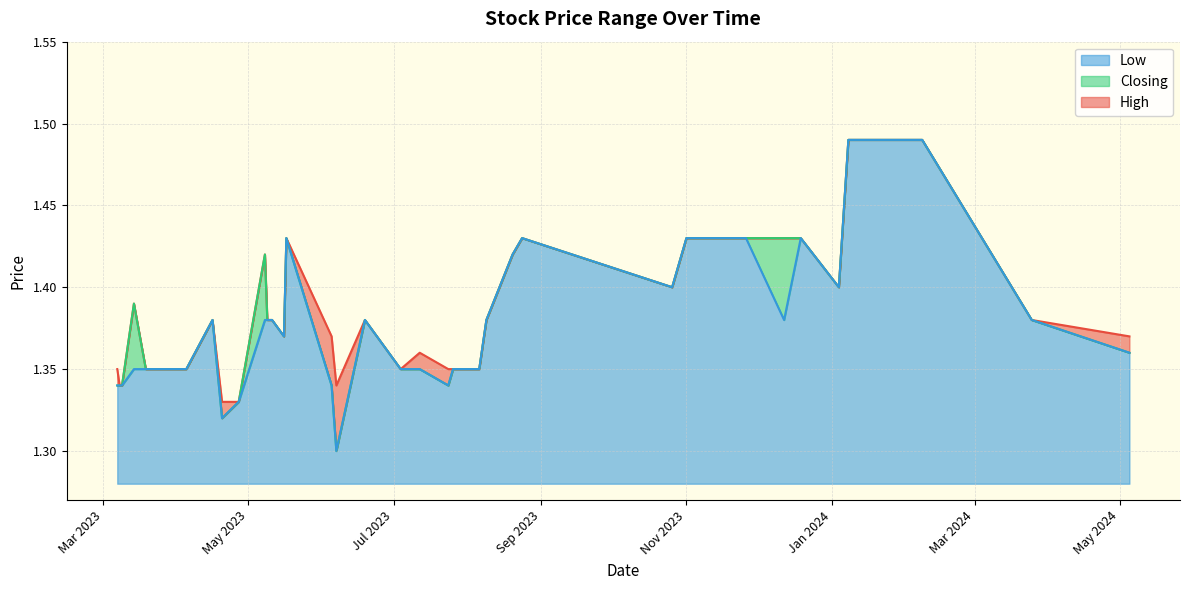

Which label corresponds to the smallest value in the chart?

07/06/2023